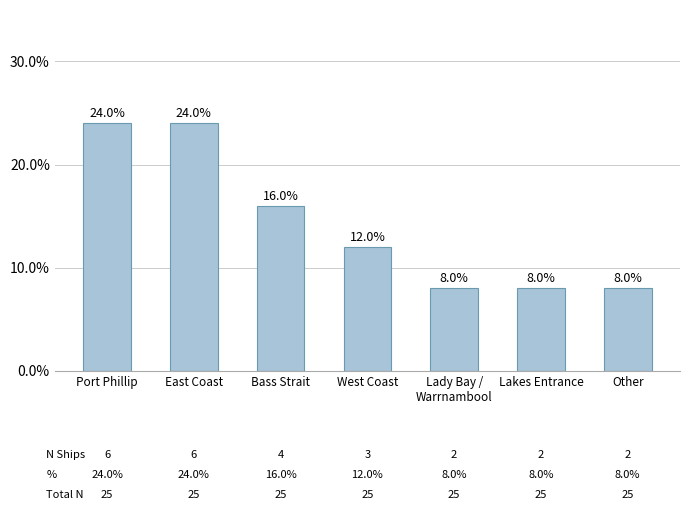

Does the chart contain any negative values?

No